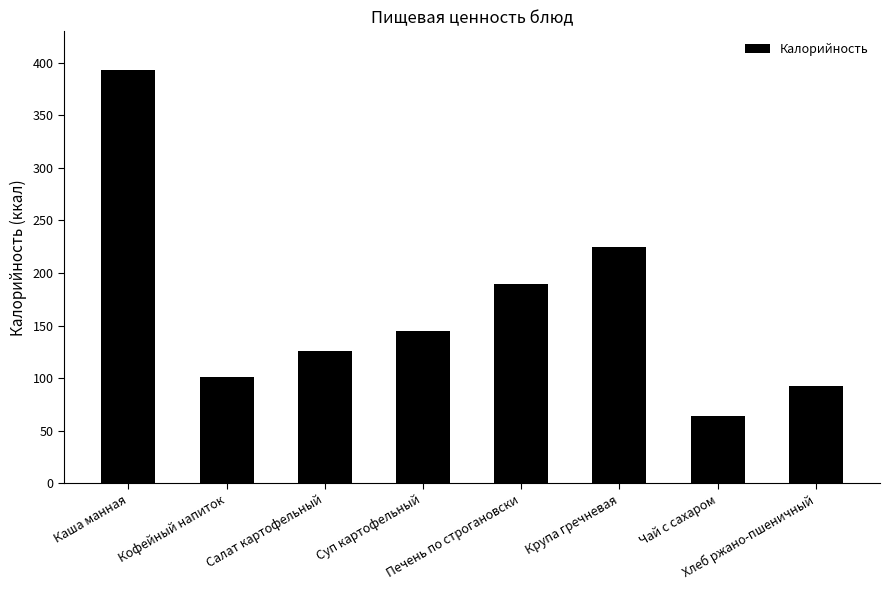

Reading left to right, list all the values displayed in this chart.

393.3	100.6	125.7	144.6	189.3	225.0	63.8	92.8